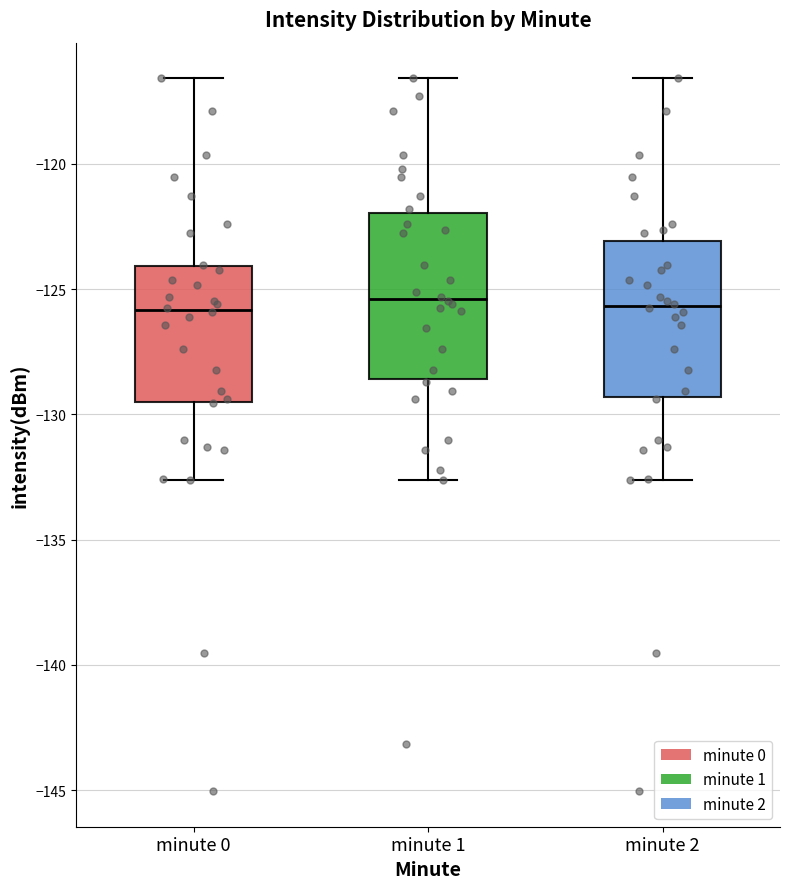

Where is the lower edge of the box for minute 1 on the y-axis? The values are not printed on the chart, so give them approximately, as read against the axis.

-128.5